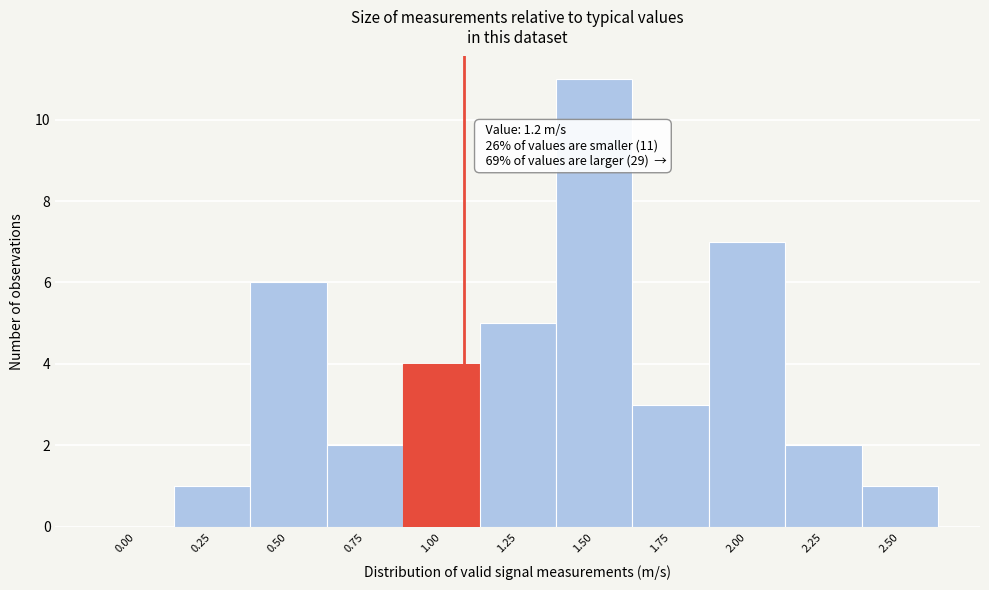

Reading right to left, what are all the values shown in this chart?

2.50=1	2.25=2	2.00=7	1.75=3	1.50=11	1.25=5	1.00=4	0.75=2	0.50=6	0.25=1	0.00=0